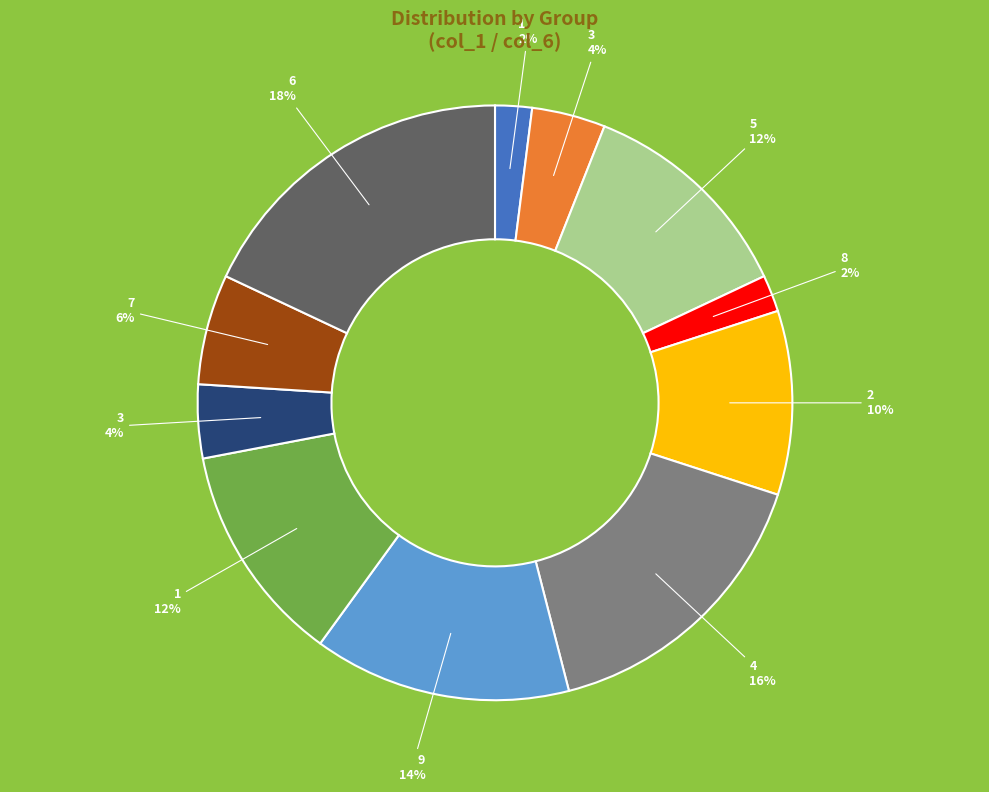

To the nearest percent, what is the average slice percentage?

9%